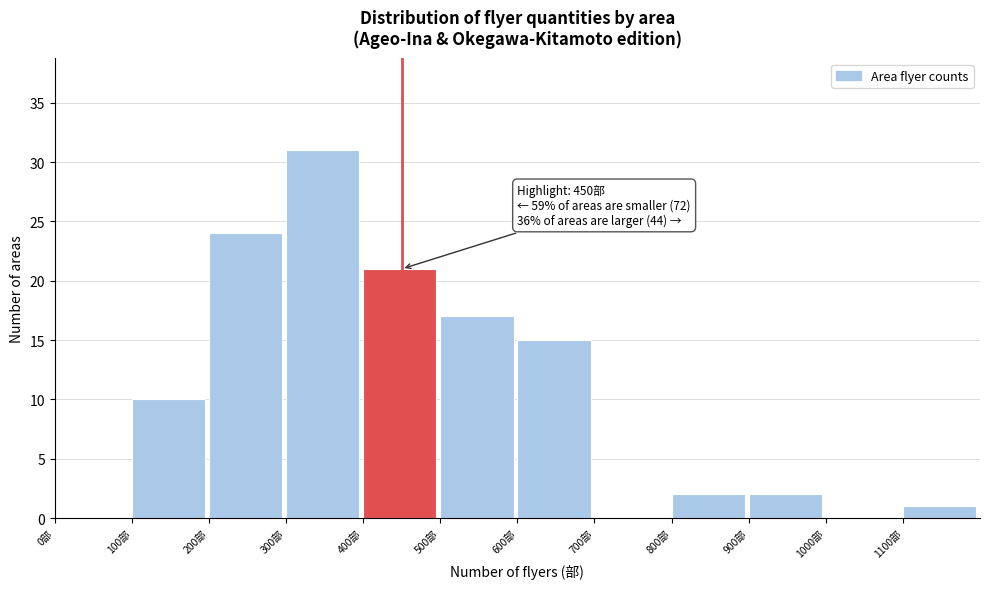

Which range on the x-axis has the tallest bar?

300 to 400